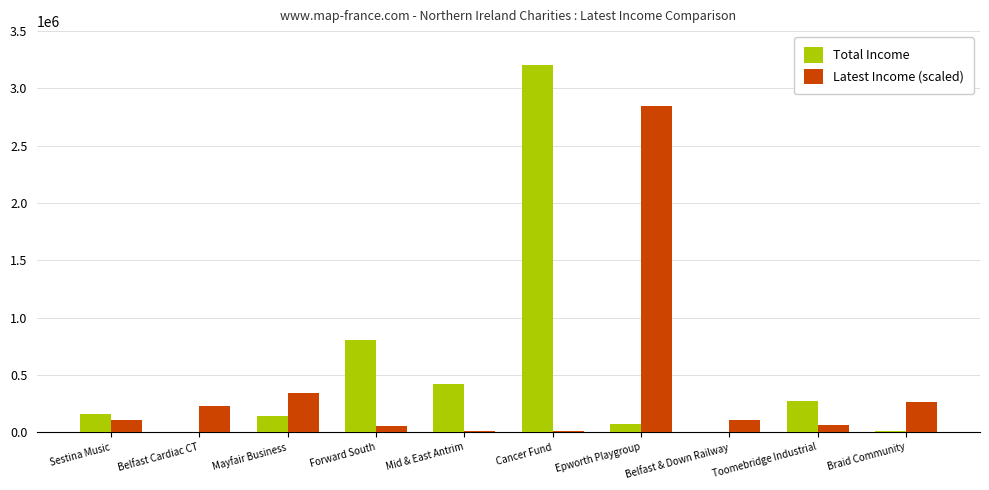

The value of Latest Income (scaled) at Epworth Playgroup is 4486002. True or false?

False